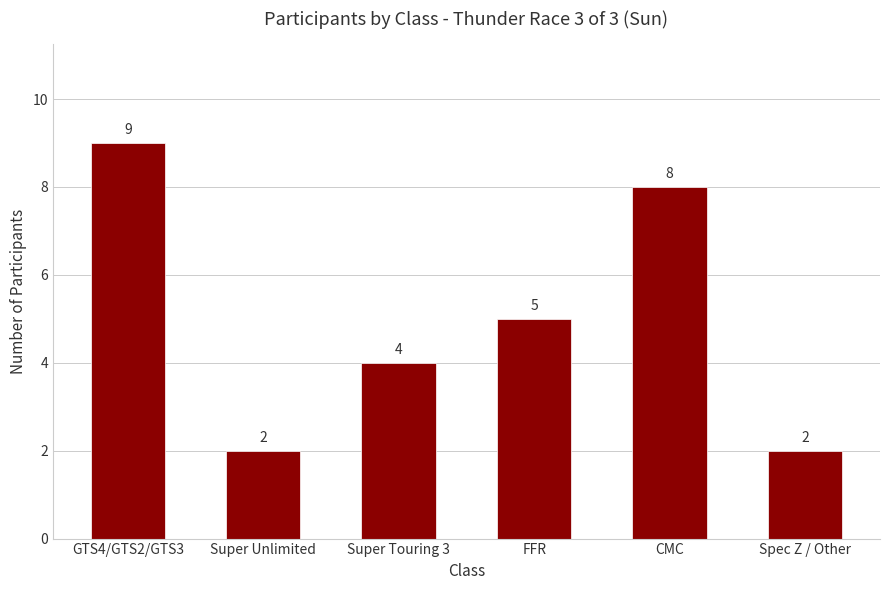

What is the ratio of the value at Spec Z / Other to the value at Super Unlimited?

1.0